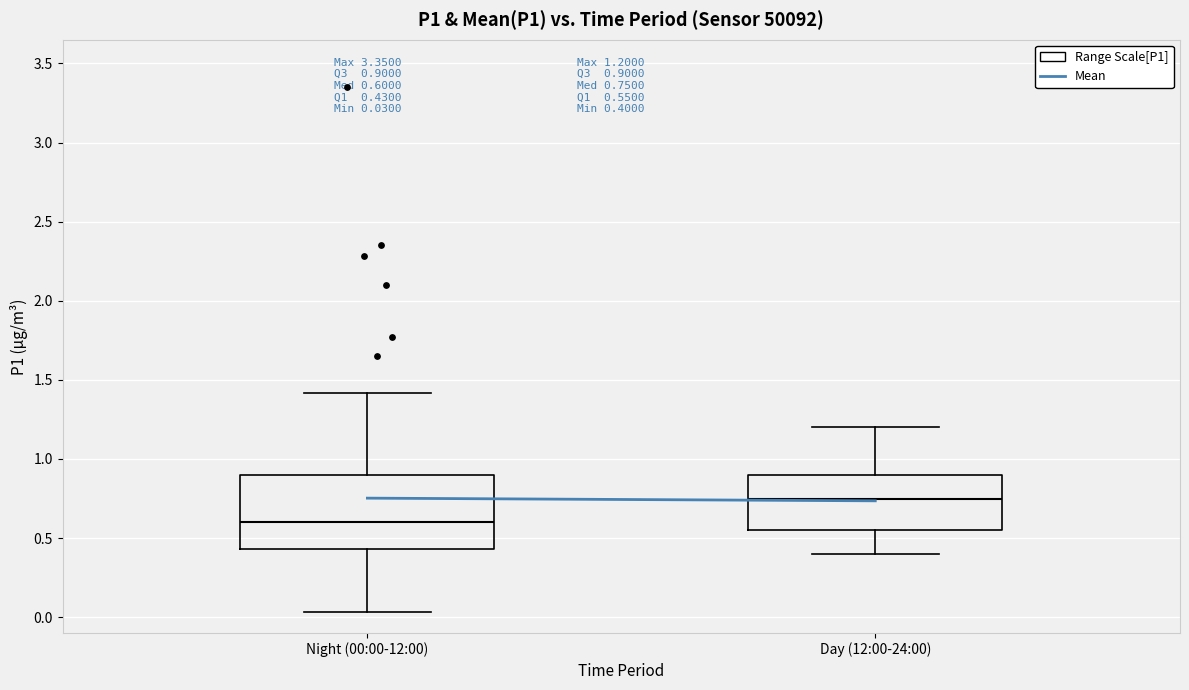

Which box has the highest median line?

Day (12:00-24:00)